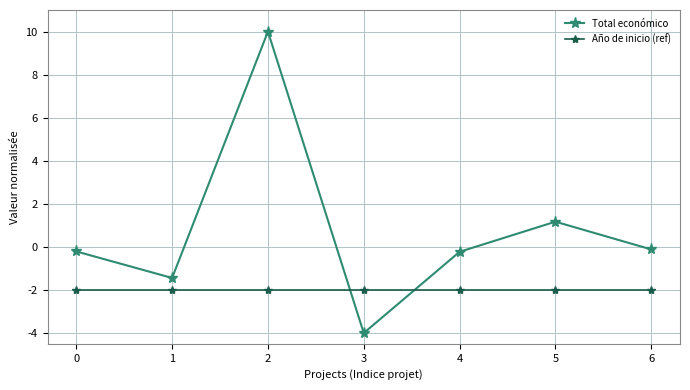

Rank the series at 3 from lowest to highest value.

Total económico, Año de inicio (ref)